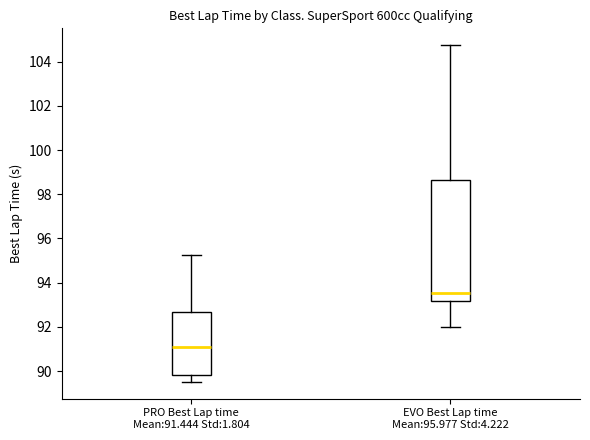

Where is the lower edge of the box for EVO Best Lap time Mean:95.977 Std:4.222 on the y-axis? The values are not printed on the chart, so give them approximately, as read against the axis.

93.2